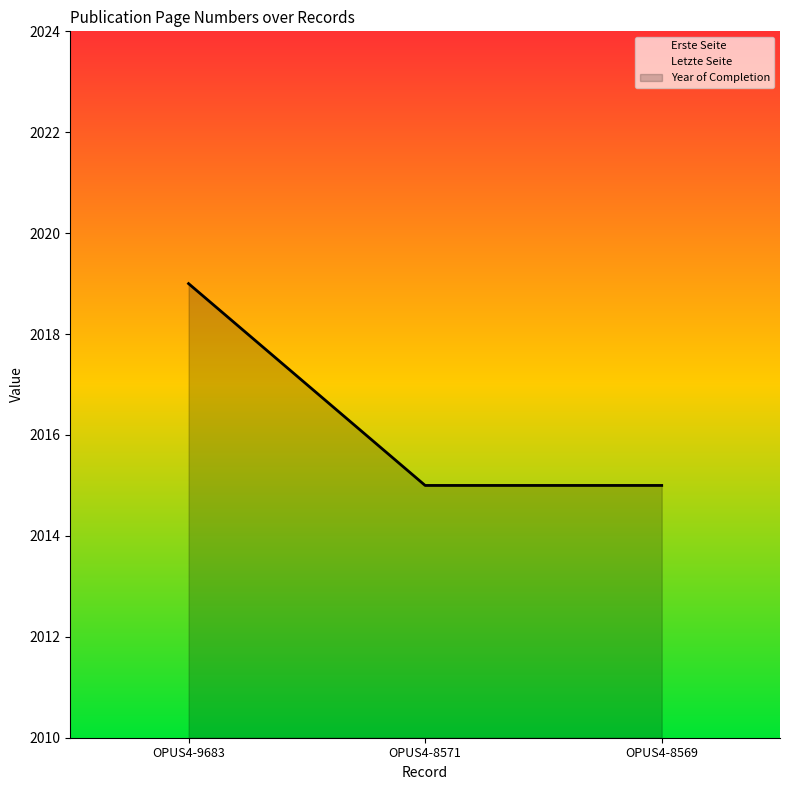

Rank the categories by Letzte Seite value from lowest to highest.

OPUS4-8571, OPUS4-9683, OPUS4-8569